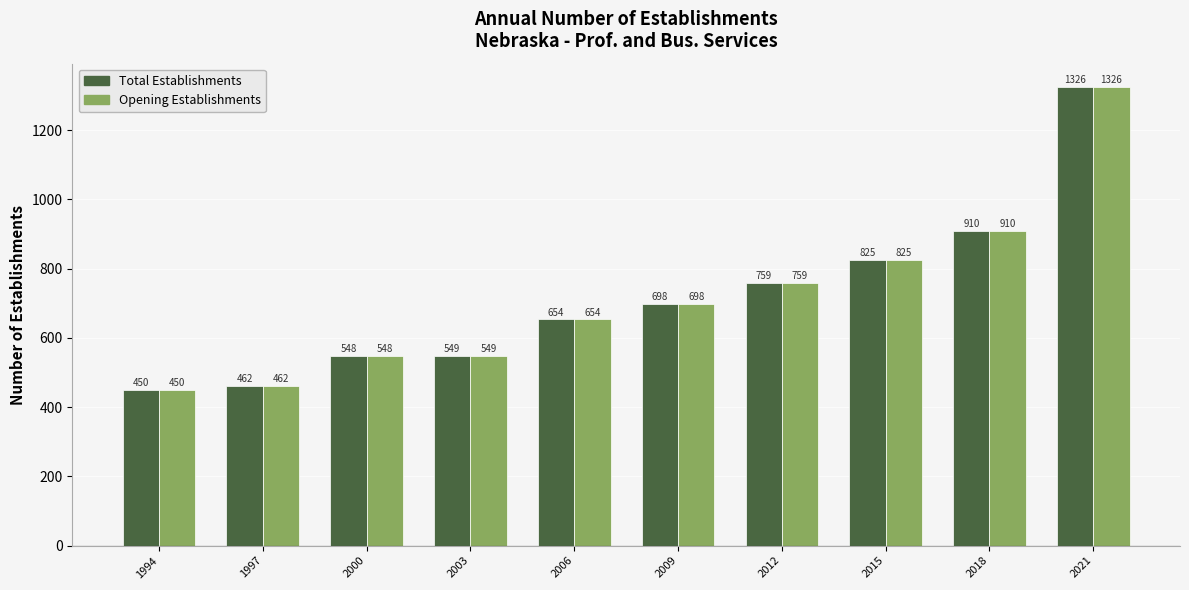

What is the difference between the Total Establishments values at 2006 and 2009?

44